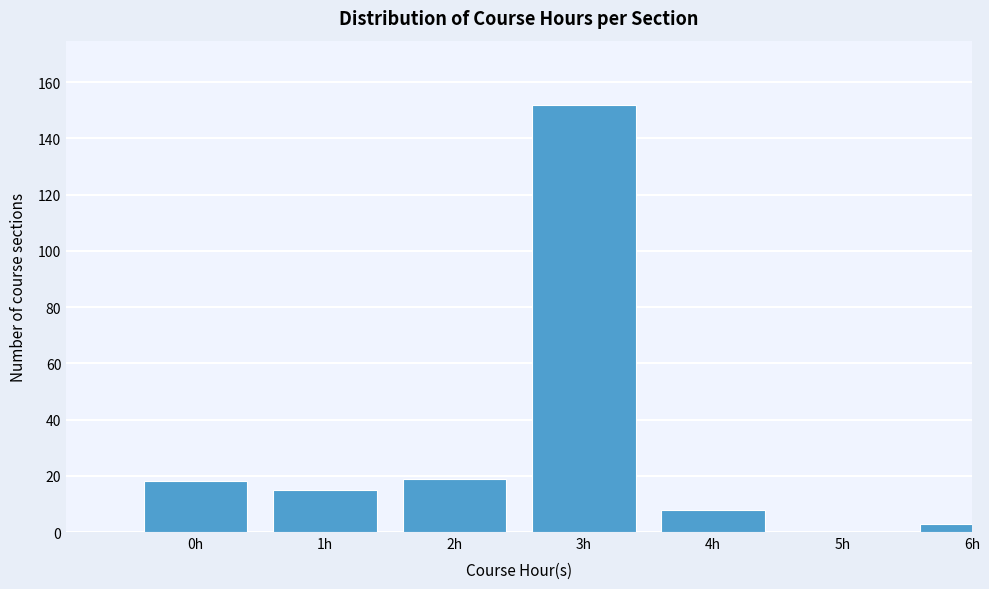

Reading right to left, extract all data points from this chart.

6h=3	5h=0	4h=8	3h=152	2h=19	1h=15	0h=18